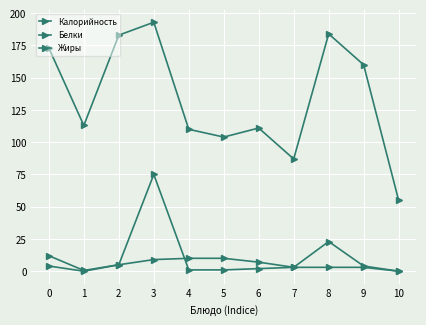

How many data points does each series have?

11